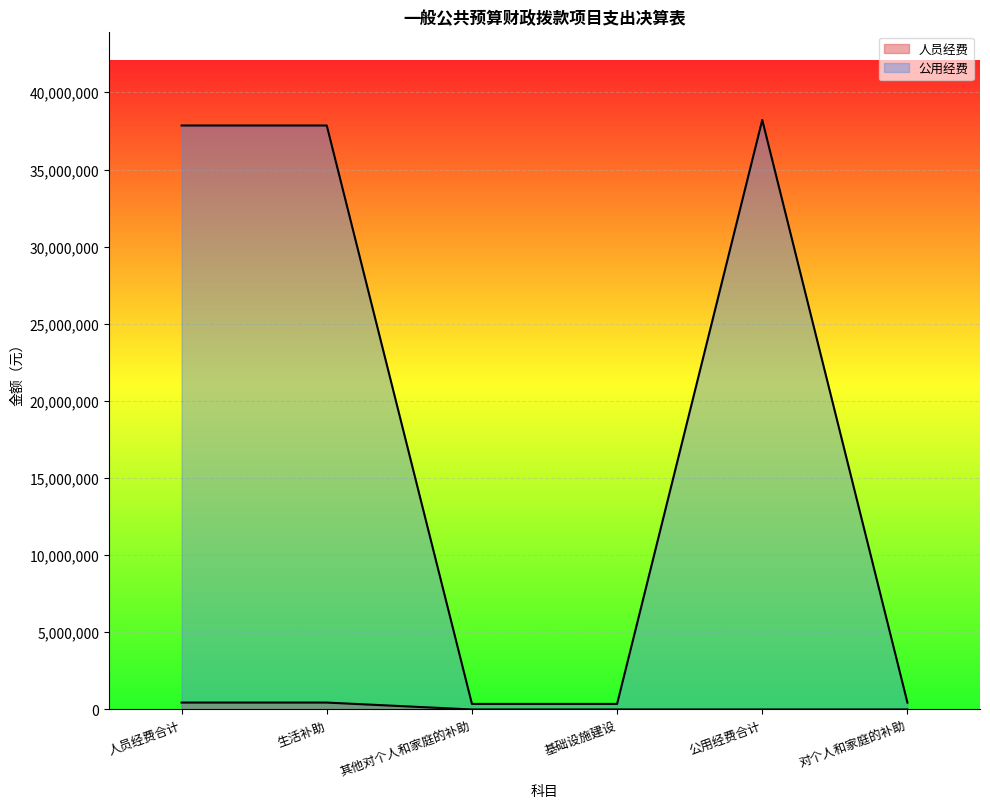

What is the value of the 公用经费 point at the 5th from the left?

38214137.1